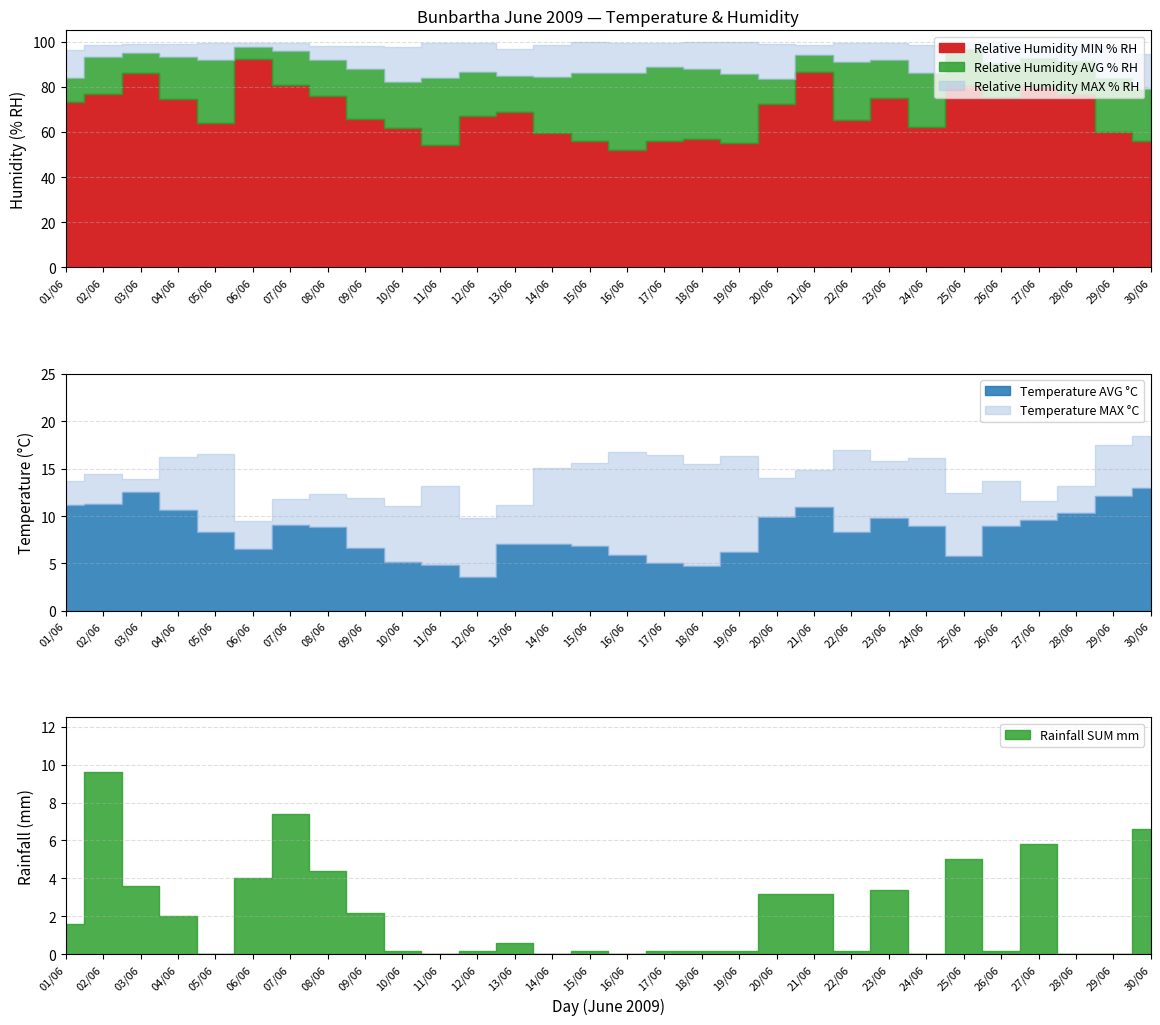

How many lines are shown in the chart?

6